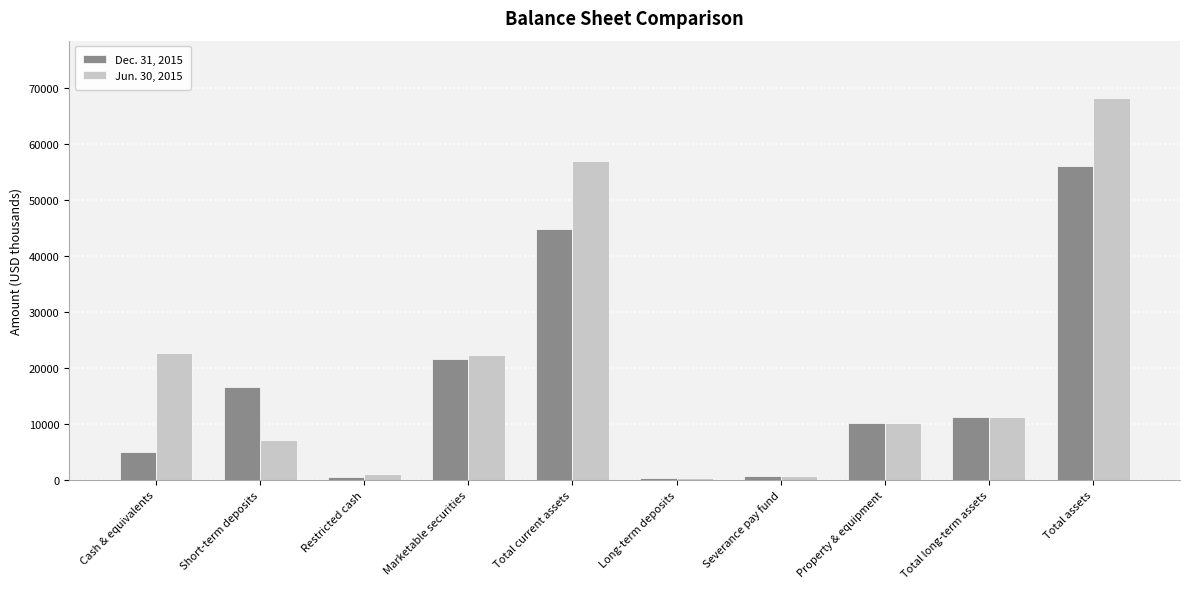

Which category has the highest value in the Jun. 30, 2015 series?

Total assets